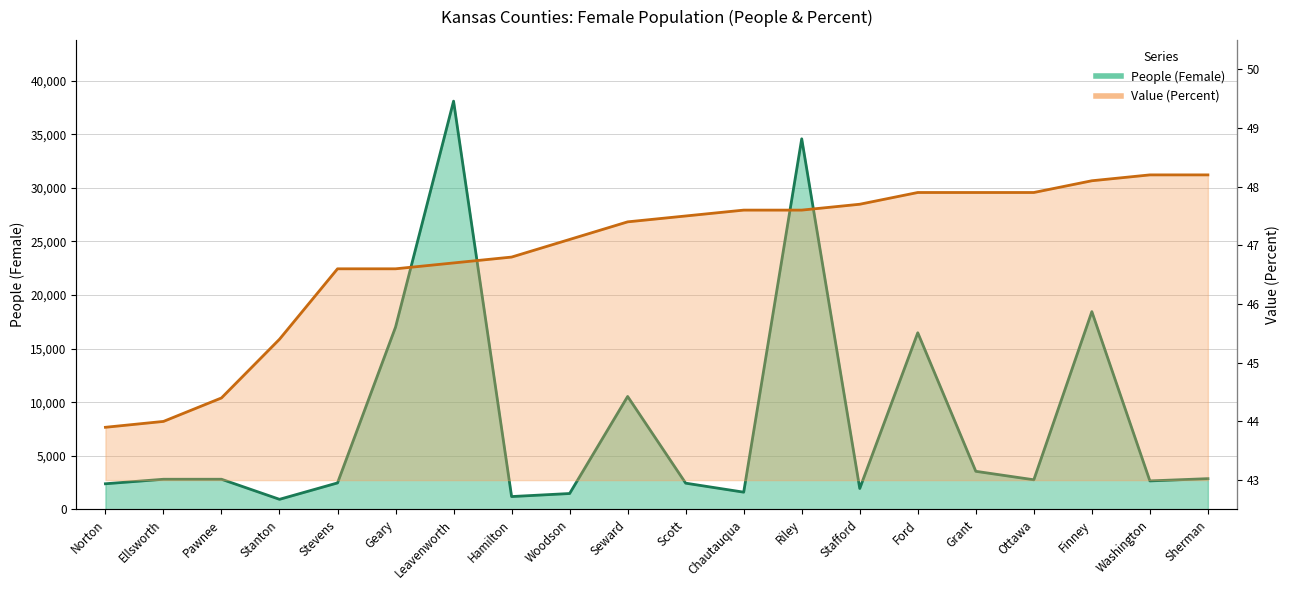

At which category is the sum across all series the highest?

Leavenworth